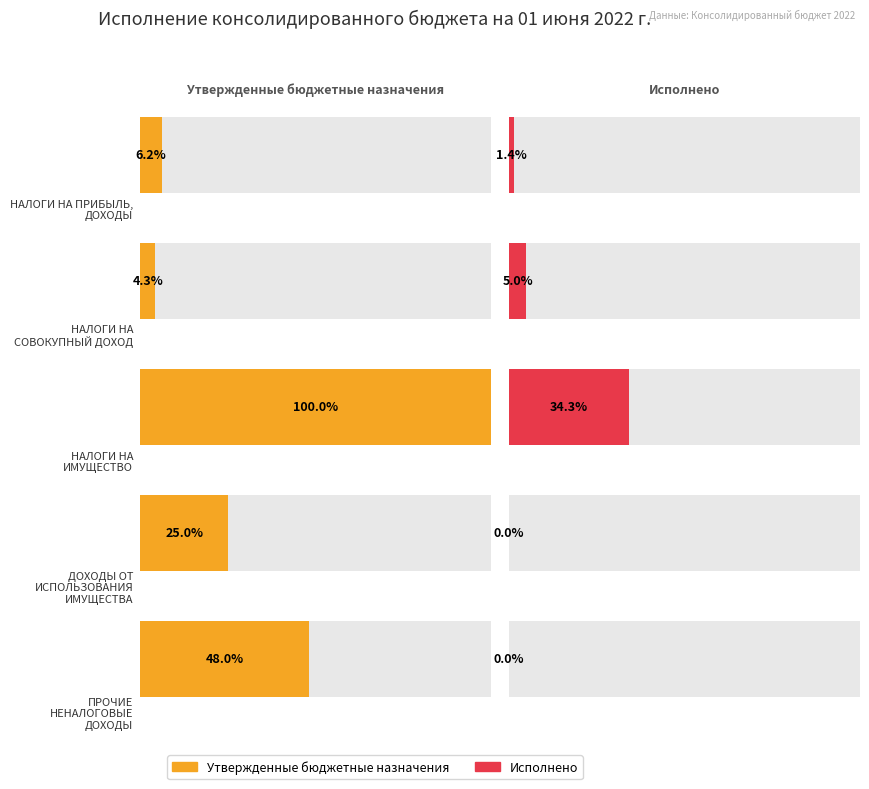

What is the label of the 1st bar from the right?

ПРОЧИЕ
НЕНАЛОГОВЫЕ
ДОХОДЫ